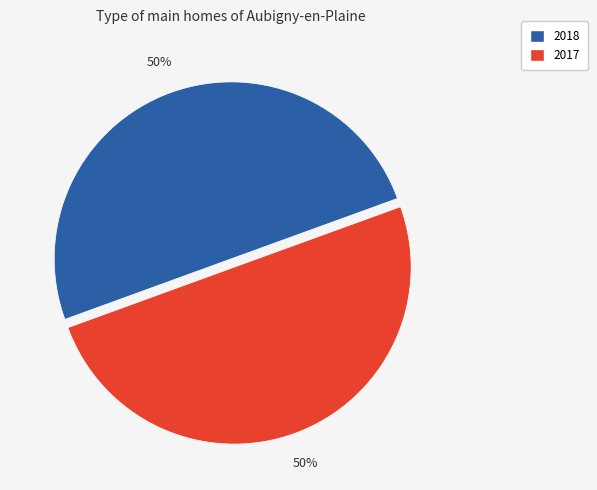

To the nearest percent, what is the average slice percentage?

50%